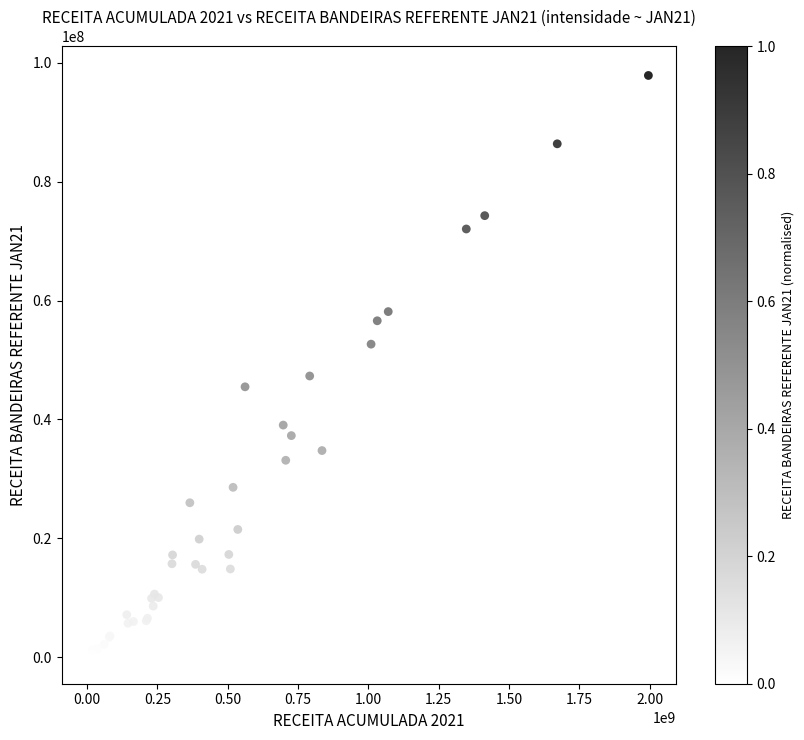

What Y value in the scatter plot is closest to 49138146?

47305405.5